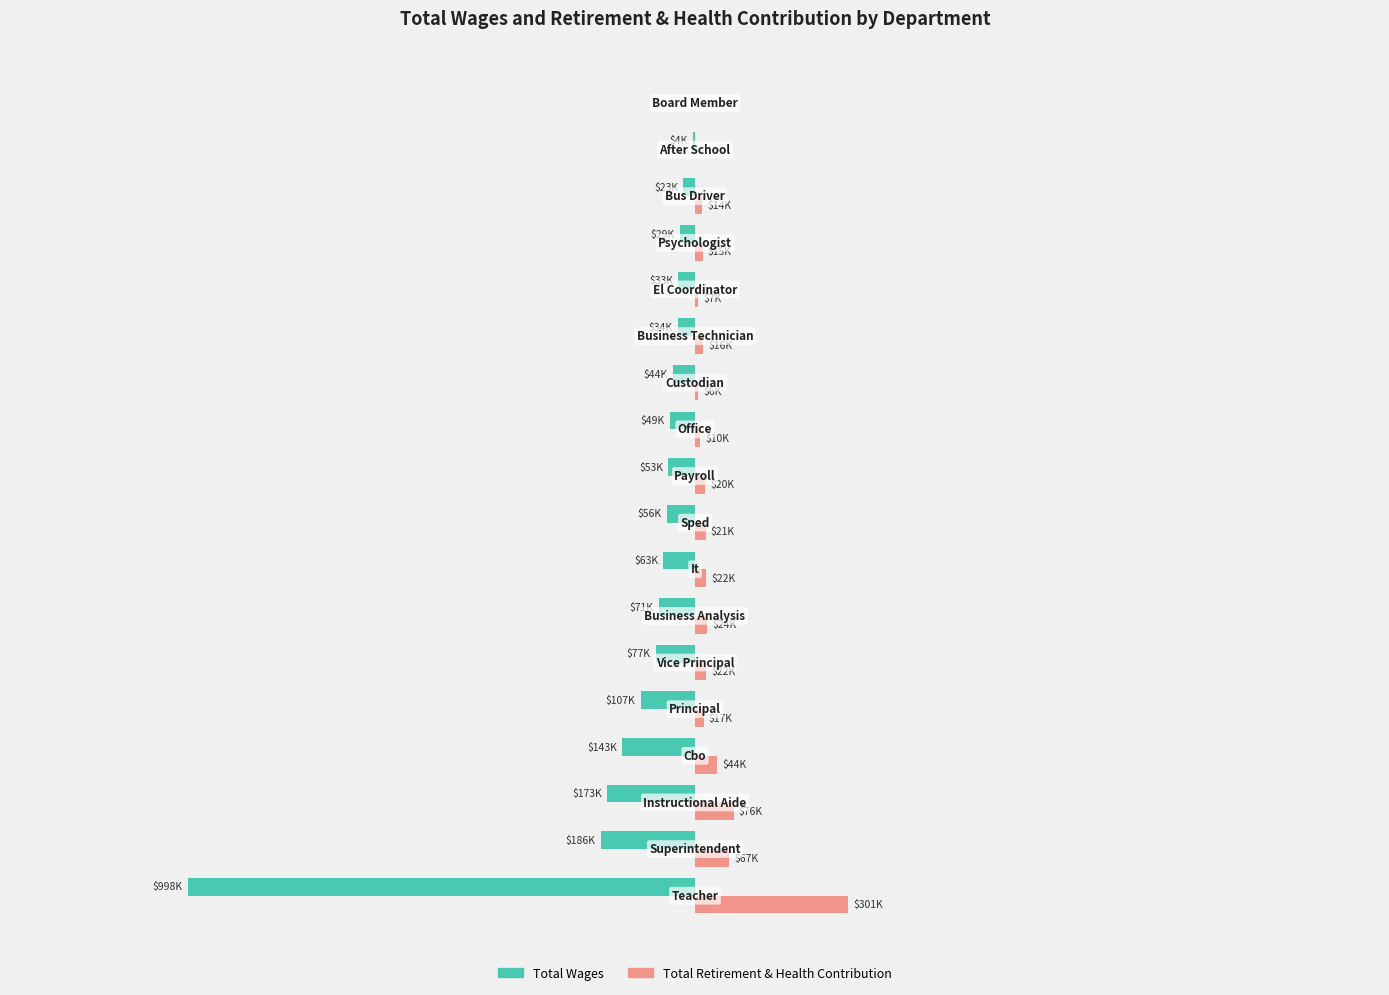

What are all the series names shown in the legend?

Total Wages, Total Retirement & Health Contribution